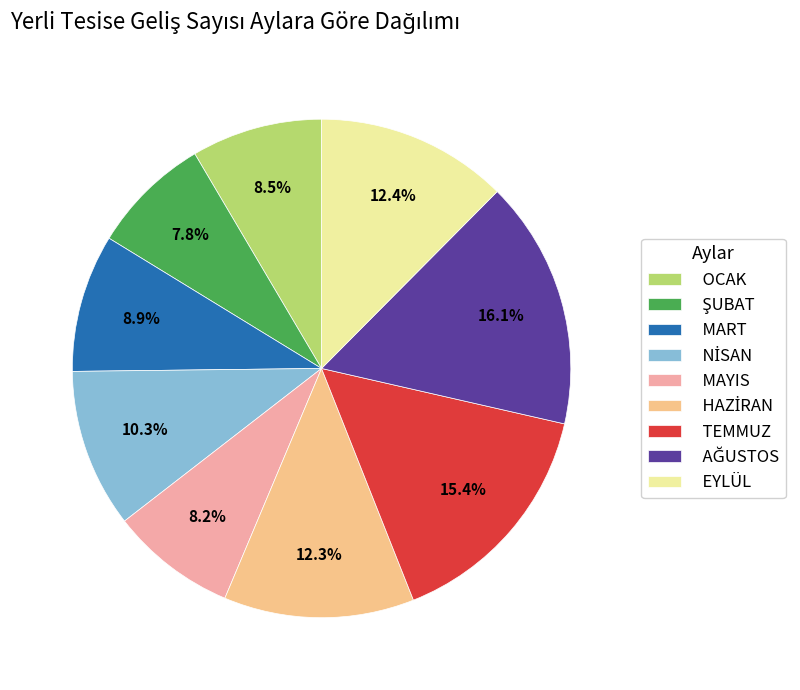

Between TEMMUZ and MAYIS, which is larger?

TEMMUZ